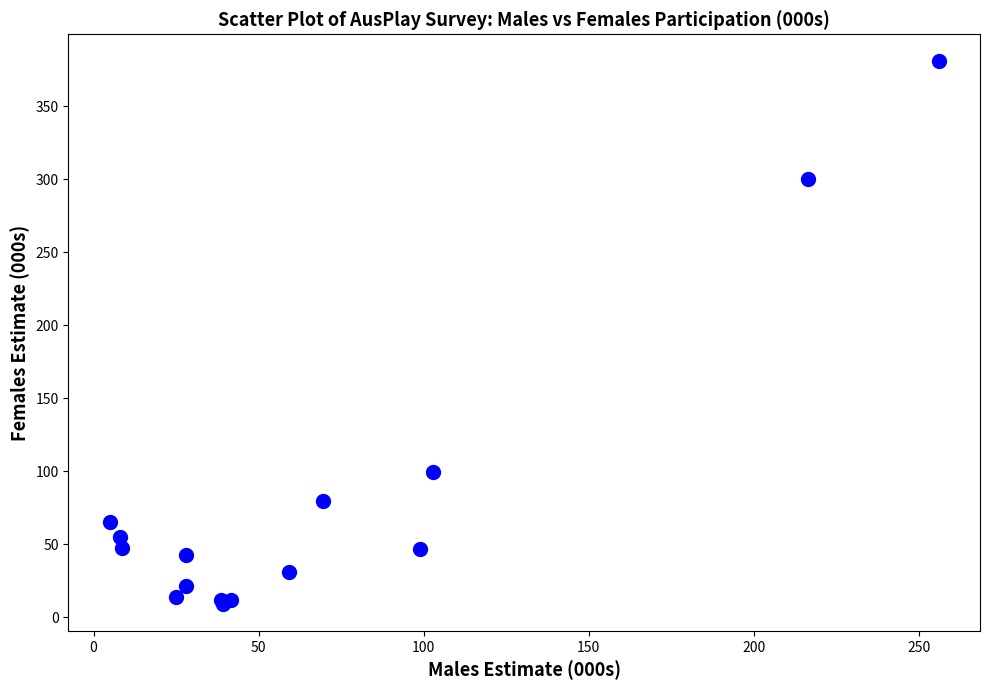

What Y value in the scatter plot is closest to 195?

99.3